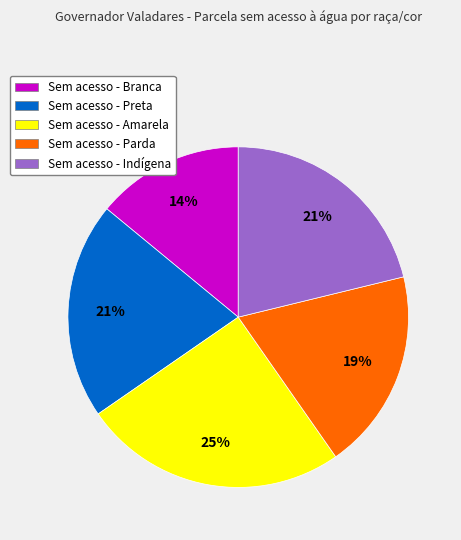

Is there any slice that represents more than half of the pie?

No